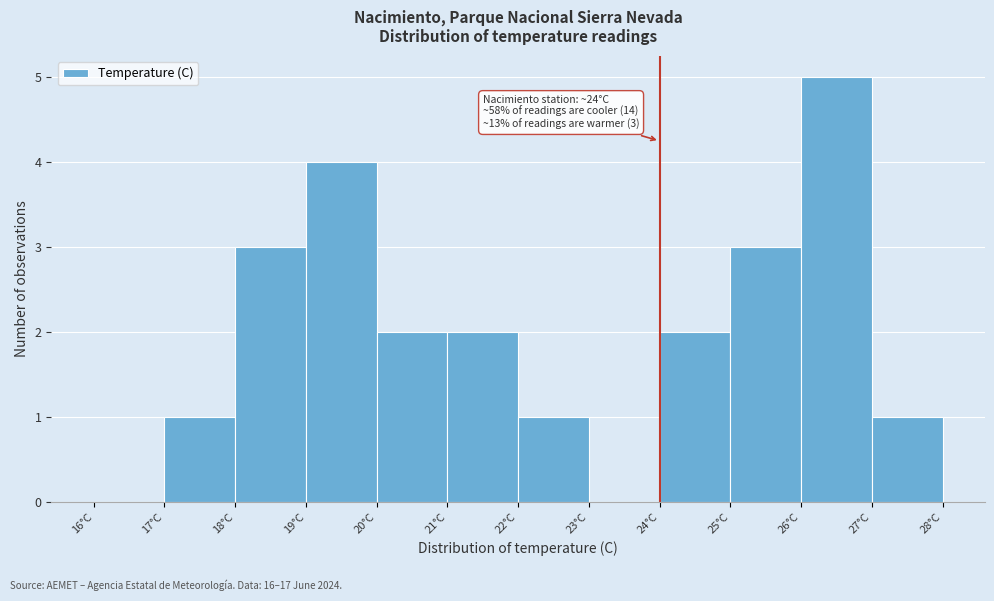

Over which range of the x-axis is the bar tallest?

26 to 27